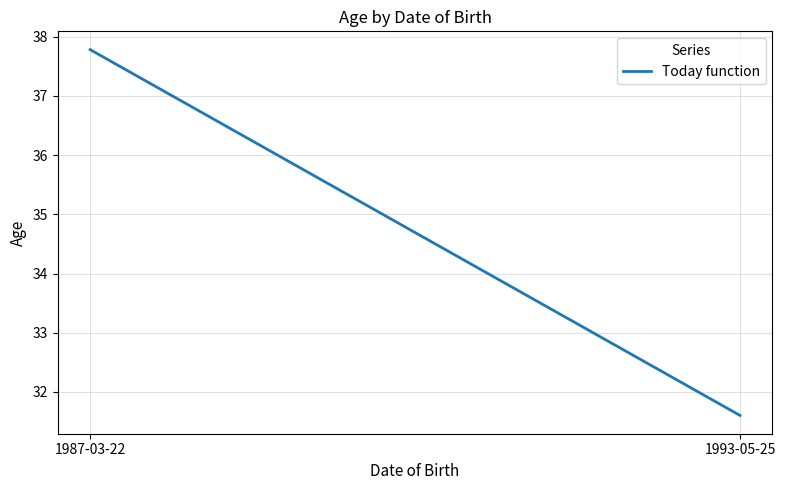

Reading left to right, extract all data points from this chart.

37.8	31.6